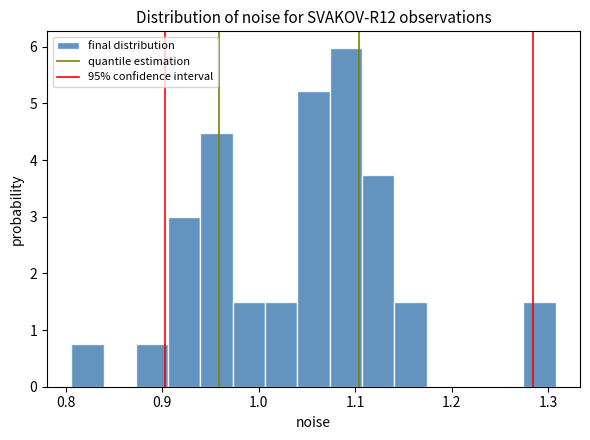

Read against the x-axis, roughly where is the centre of the tallest bar?

1.09